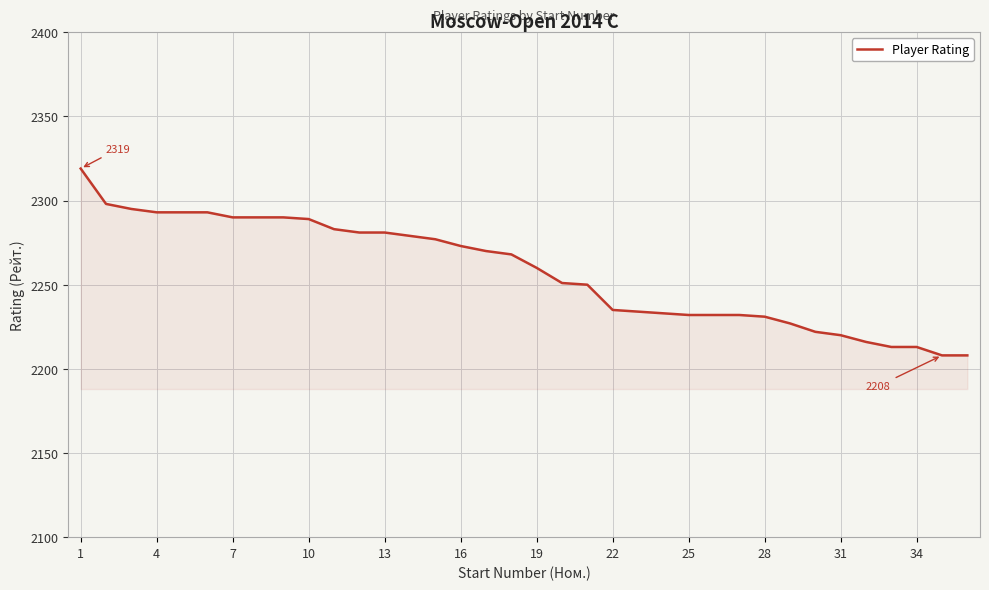

What is the greatest value displayed?

2319